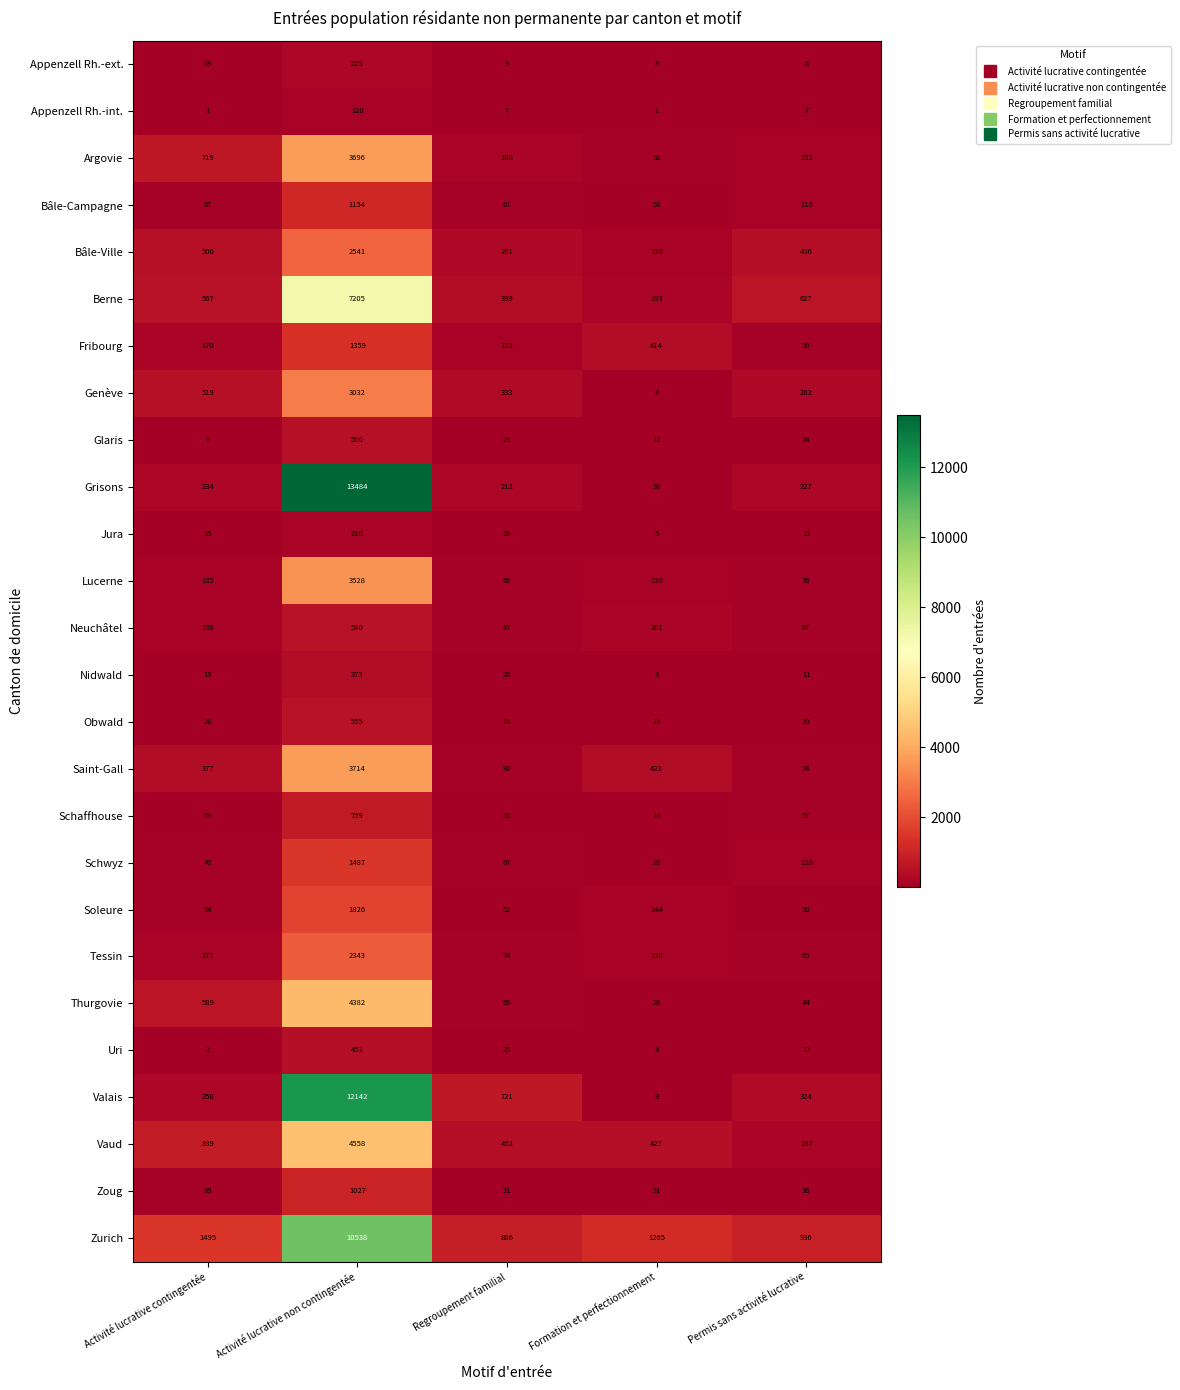

Which series has the largest range (max minus min)?

Grisons